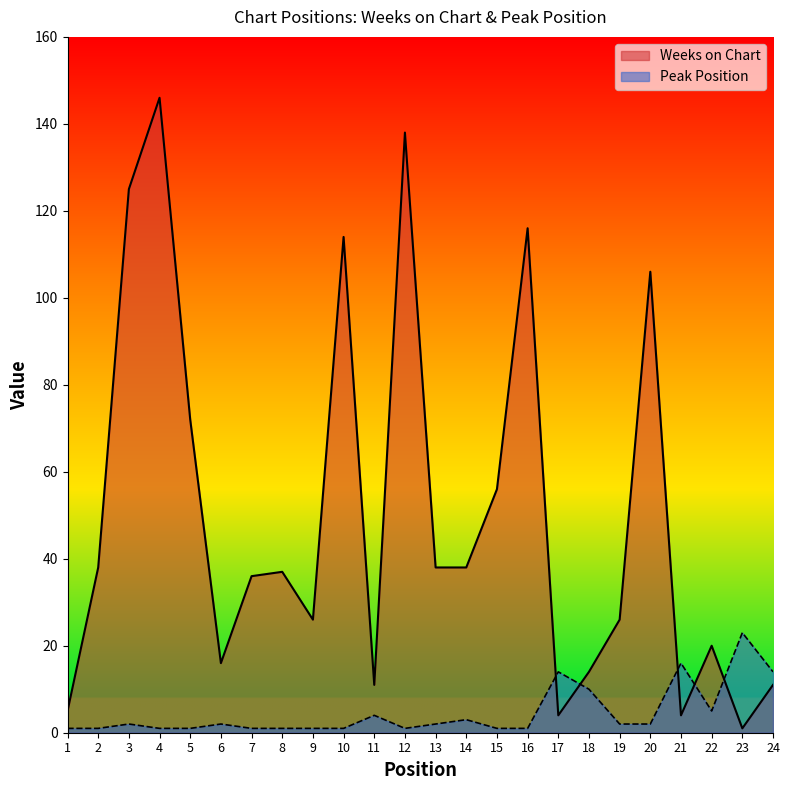

True or false: Peak Position has more than 0 interior local peaks.

True